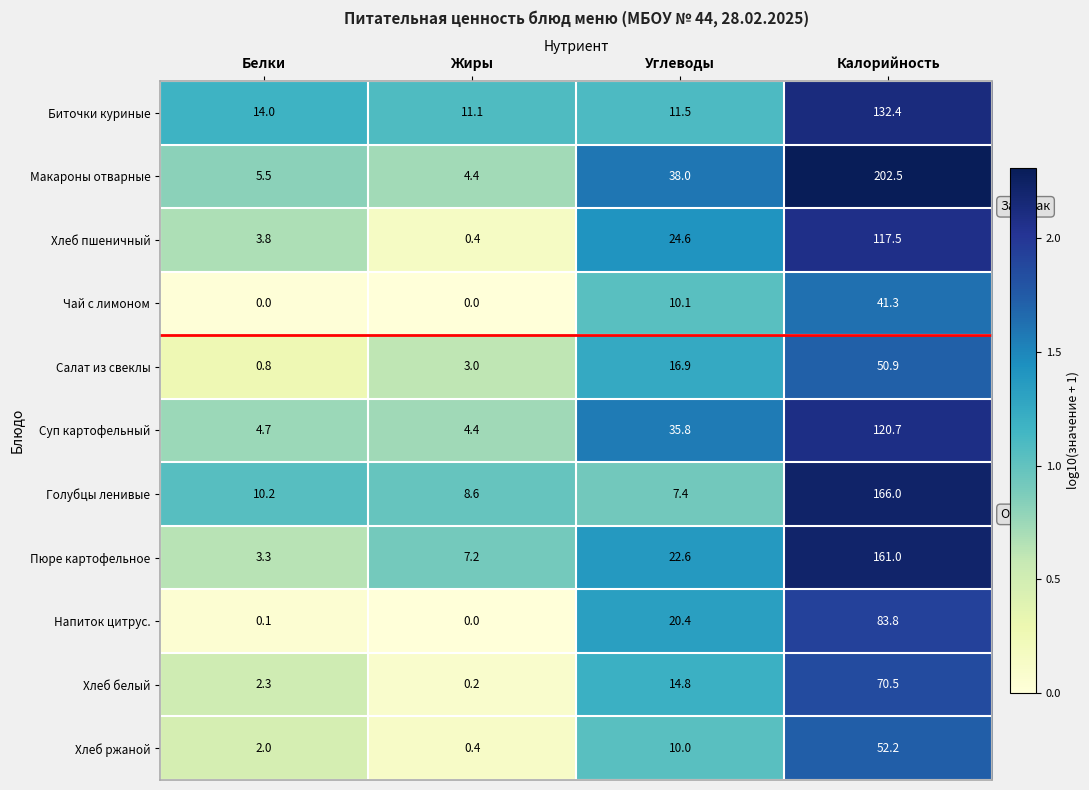

Rank the series by their maximum value, from highest to lowest.

Макароны отварные, Голубцы ленивые, Пюре картофельное, Биточки куриные, Суп картофельный, Хлеб пшеничный, Напиток цитрус., Хлеб белый, Хлеб ржаной, Салат из свеклы, Чай с лимоном